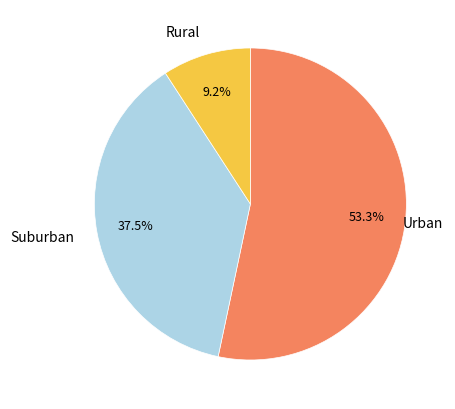

Is there any slice that represents more than half of the pie?

Yes